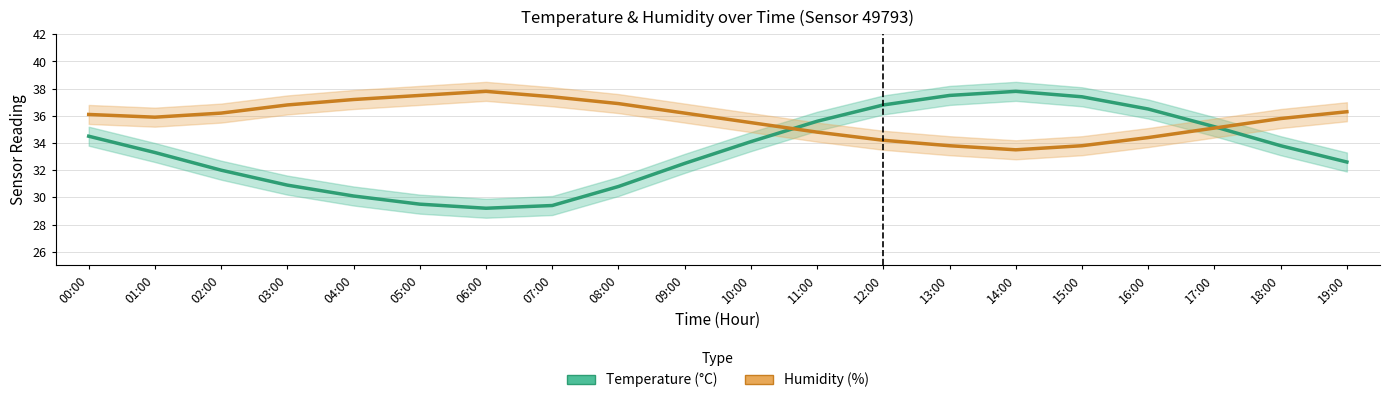

Reading left to right, transcribe all the data shown in this chart.

Temperature (°C): 00:00=34.5	01:00=33.3	02:00=32.0	03:00=30.9	04:00=30.1	05:00=29.5	06:00=29.2	07:00=29.4	08:00=30.8	09:00=32.5	10:00=34.1	11:00=35.6	12:00=36.8	13:00=37.5	14:00=37.8	15:00=37.4	16:00=36.5	17:00=35.2	18:00=33.8	19:00=32.6
Humidity (%): 00:00=36.1	01:00=35.9	02:00=36.2	03:00=36.8	04:00=37.2	05:00=37.5	06:00=37.8	07:00=37.4	08:00=36.9	09:00=36.2	10:00=35.5	11:00=34.8	12:00=34.2	13:00=33.8	14:00=33.5	15:00=33.8	16:00=34.4	17:00=35.1	18:00=35.8	19:00=36.3